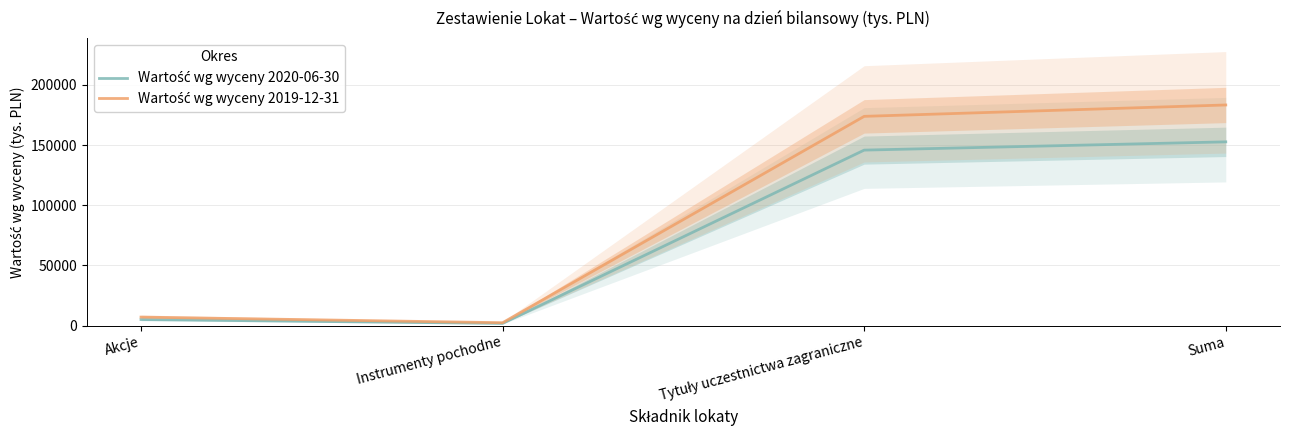

Read the Wartość wg wyceny 2020-06-30 value at Suma.

152711